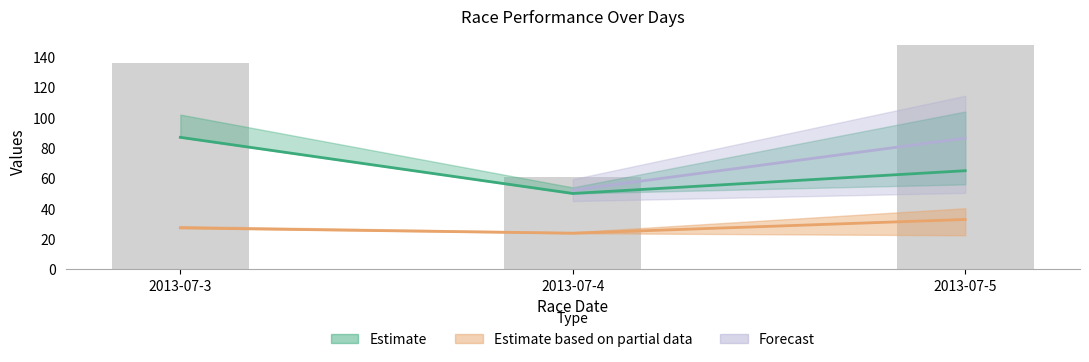

How many distinct data groups are displayed?

3